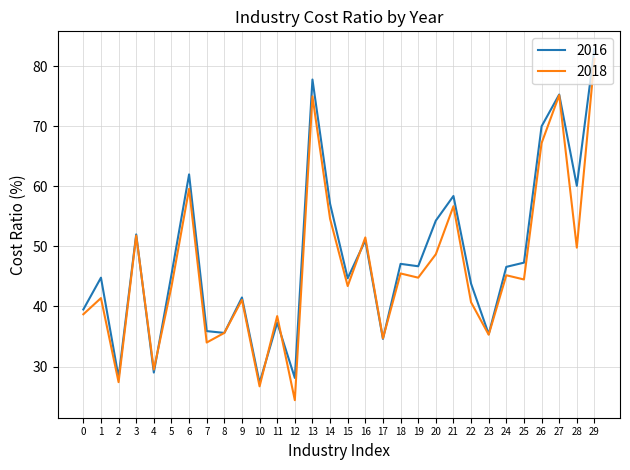

Where does the 2016 series first go above 46?

3